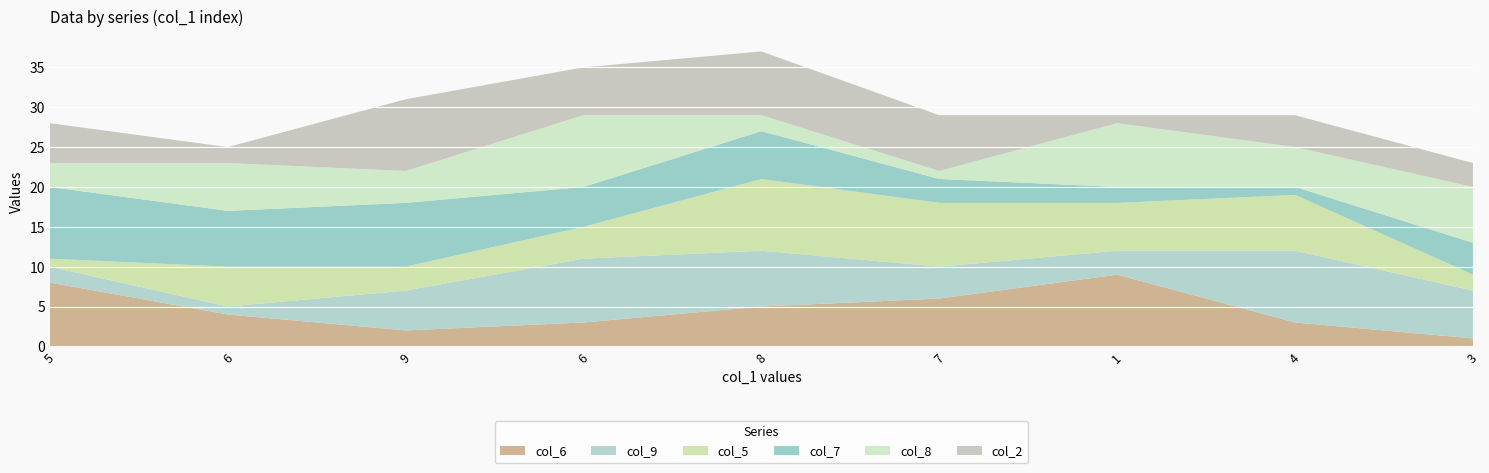

Reading right to left, extract all data points from this chart.

col_6: 3=1	4=3	1=9	7=6	8=5	6=3	9=2	6=4	5=8
col_9: 3=6	4=9	1=3	7=4	8=7	6=8	9=5	6=1	5=2
col_5: 3=2	4=7	1=6	7=8	8=9	6=4	9=3	6=5	5=1
col_7: 3=4	4=1	1=2	7=3	8=6	6=5	9=8	6=7	5=9
col_8: 3=7	4=5	1=8	7=1	8=2	6=9	9=4	6=6	5=3
col_2: 3=3	4=4	1=1	7=7	8=8	6=6	9=9	6=2	5=5